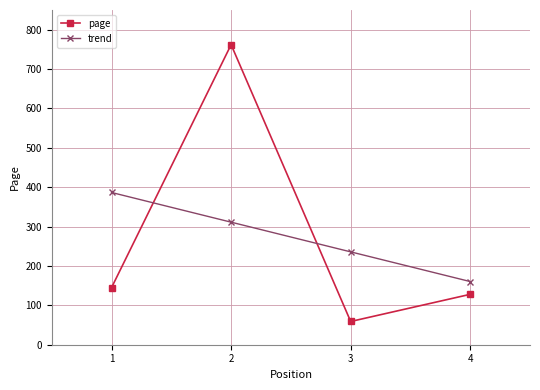

How many intersections are there between page and trend?

2